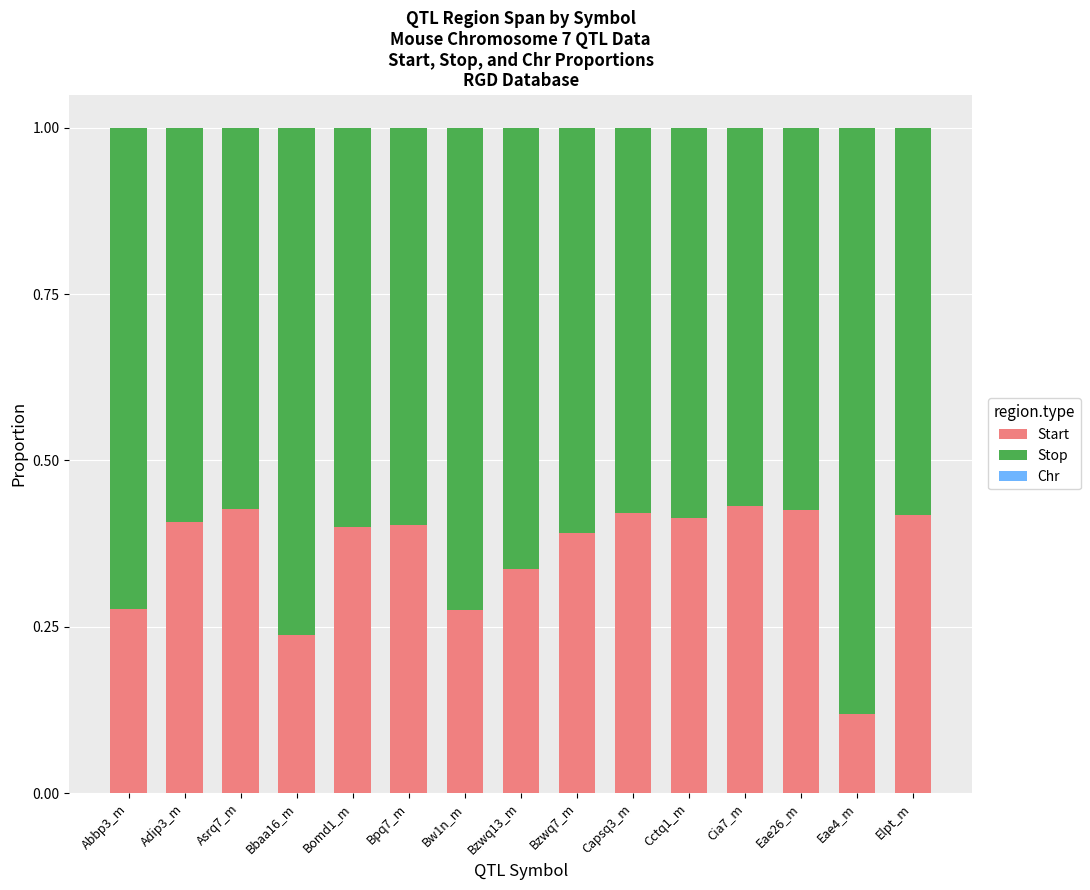

The Start series shows 0.1 at Capsq3_m. True or false?

False